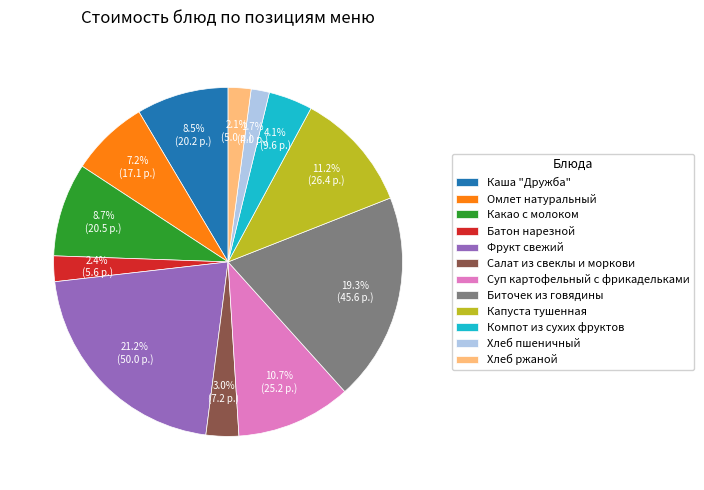

True or false: Биточек из говядины accounts for 8% of the total.

False